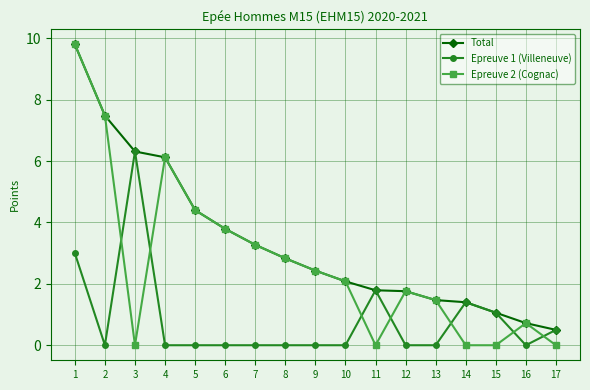

True or false: Epreuve 2 (Cognac) has more than 1 points higher than both neighbors.

True